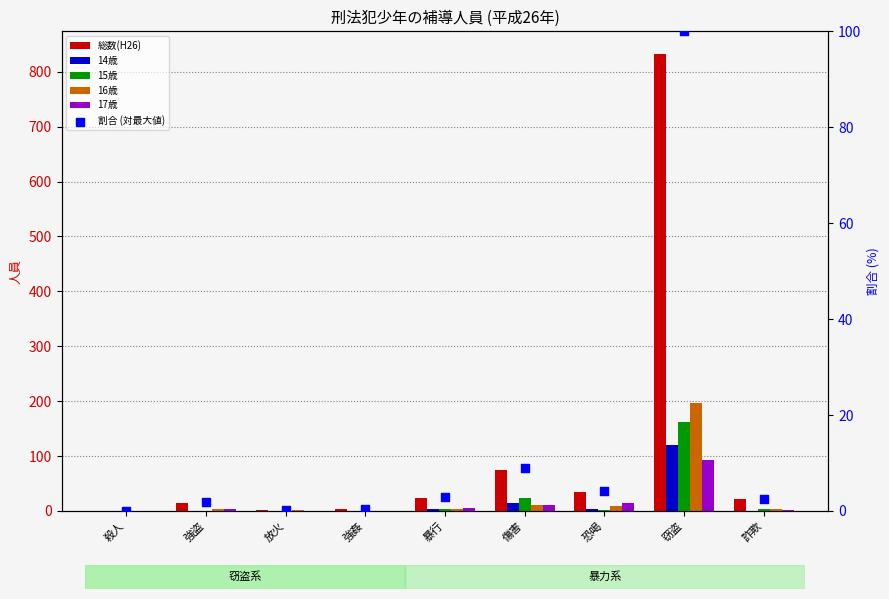

At how many categories does at least one series exceed 381?

1